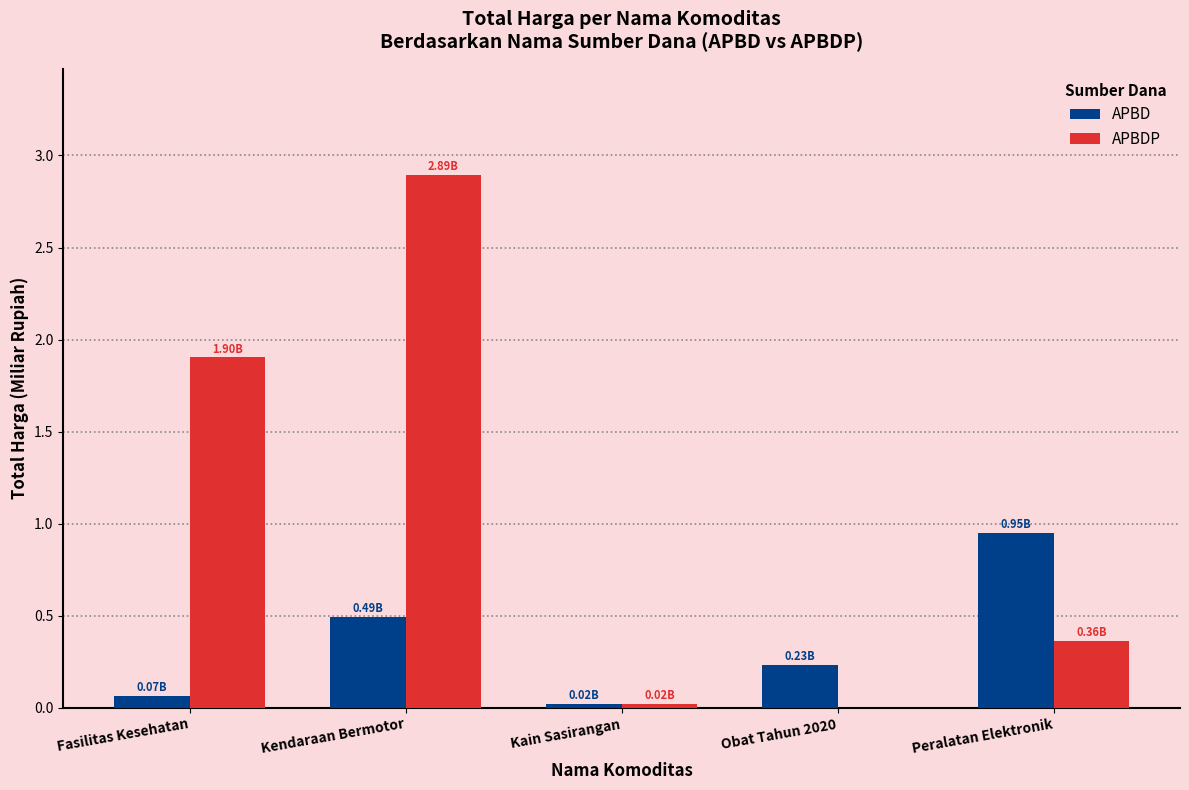

The value of APBD at Kendaraan Bermotor is 0.5. True or false?

True